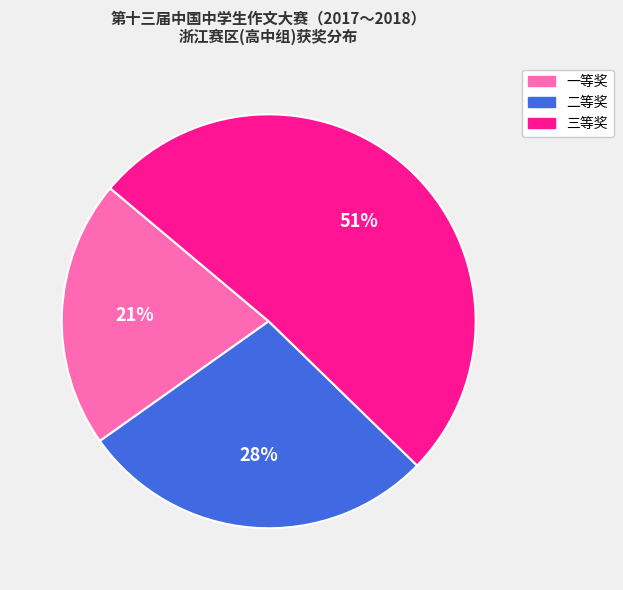

To the nearest percent, what is the average slice percentage?

33%